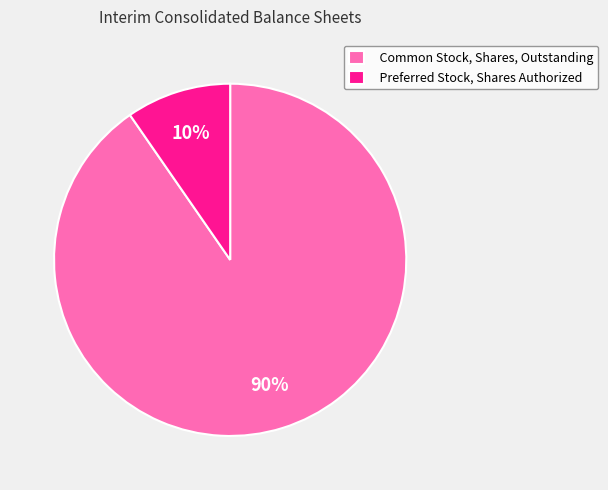

To the nearest percent, what is the combined percentage of Preferred Stock, Shares Authorized and Common Stock, Shares, Outstanding?

100%